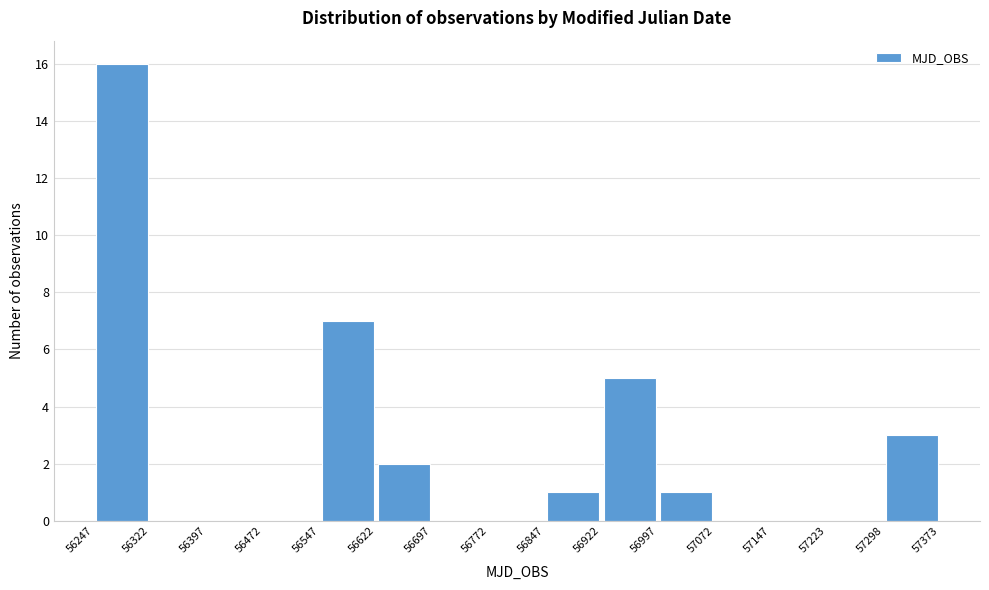

Reading left to right, transcribe this chart: for each bar, give the range it covers on the x-axis and its height. The values are not printed on the chart, so give them approximately, as read against the axis.

56247 to 56322: 16
56322 to 56397: 0
56397 to 56472: 0
56472 to 56547: 0
56547 to 56622: 7
56622 to 56697: 2
56697 to 56772: 0
56772 to 56847: 0
56847 to 56922: 1
56922 to 56997: 5
56997 to 57072: 1
57072 to 57147: 0
57147 to 57223: 0
57223 to 57298: 0
57298 to 57373: 3